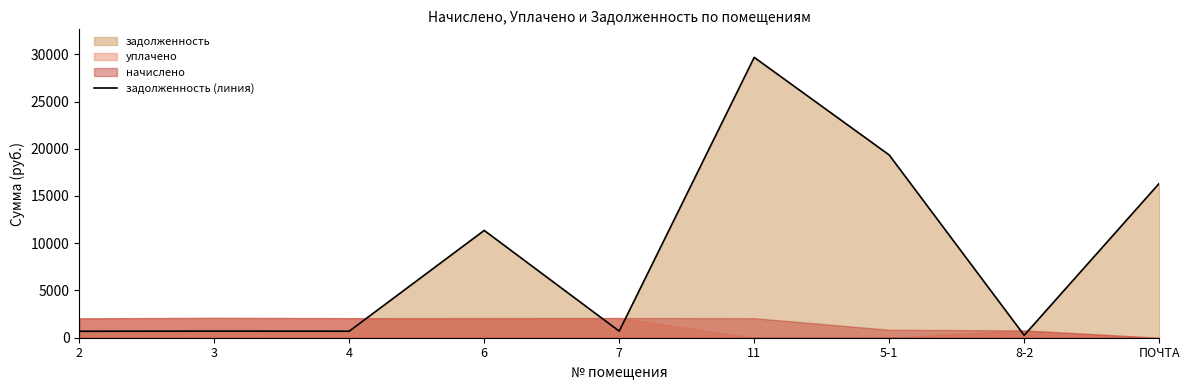

Rank the categories by value from highest to lowest.

11, 5-1, ПОЧТА, 6, 3, 7, 4, 2, 8-2